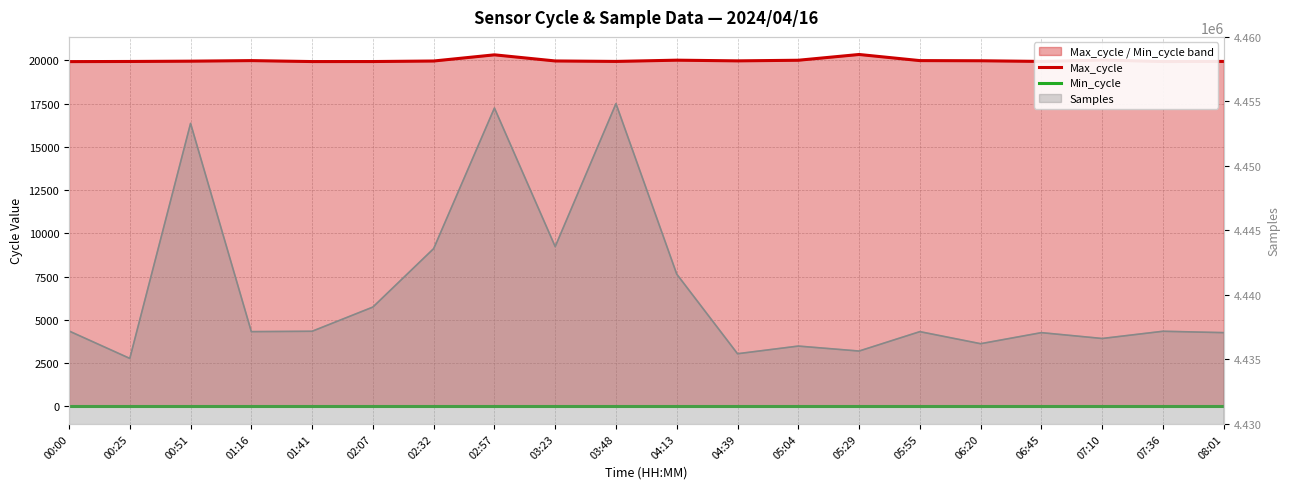

Which category has the lowest value across all series?

00:00